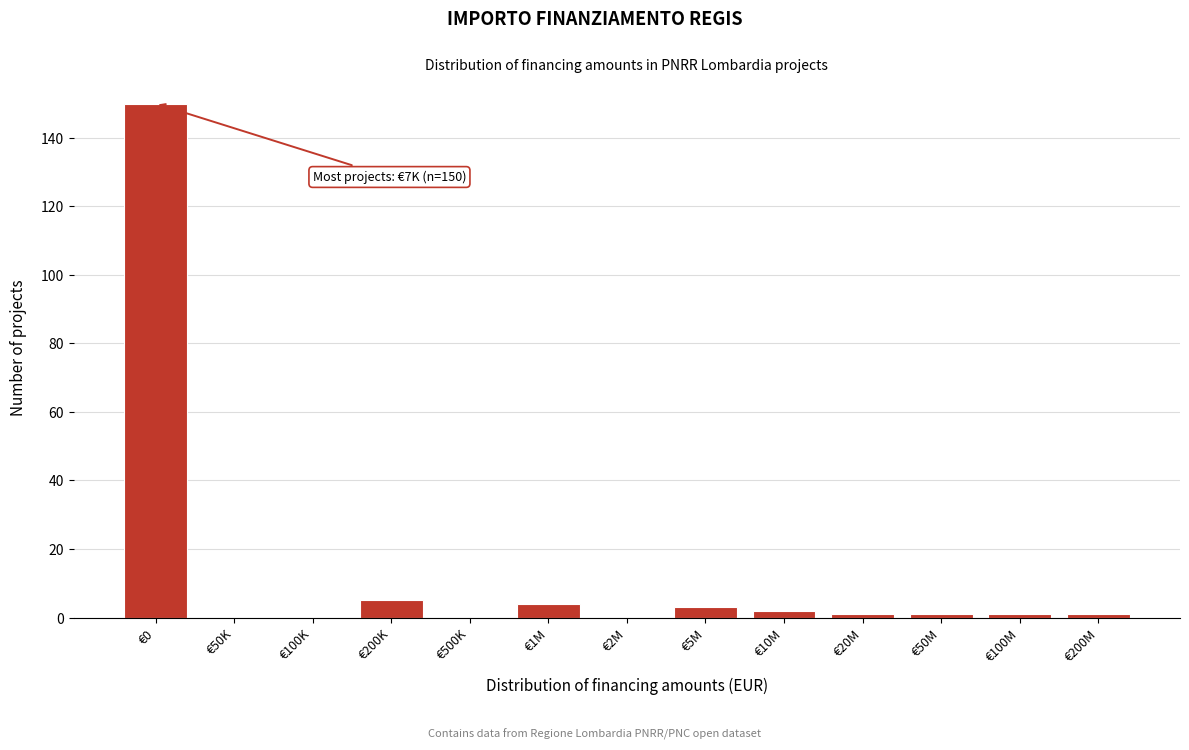

Reading left to right, extract all data points from this chart.

€0=150	€50K=0	€100K=0	€200K=5	€500K=0	€1M=4	€2M=0	€5M=3	€10M=2	€20M=1	€50M=1	€100M=1	€200M=1